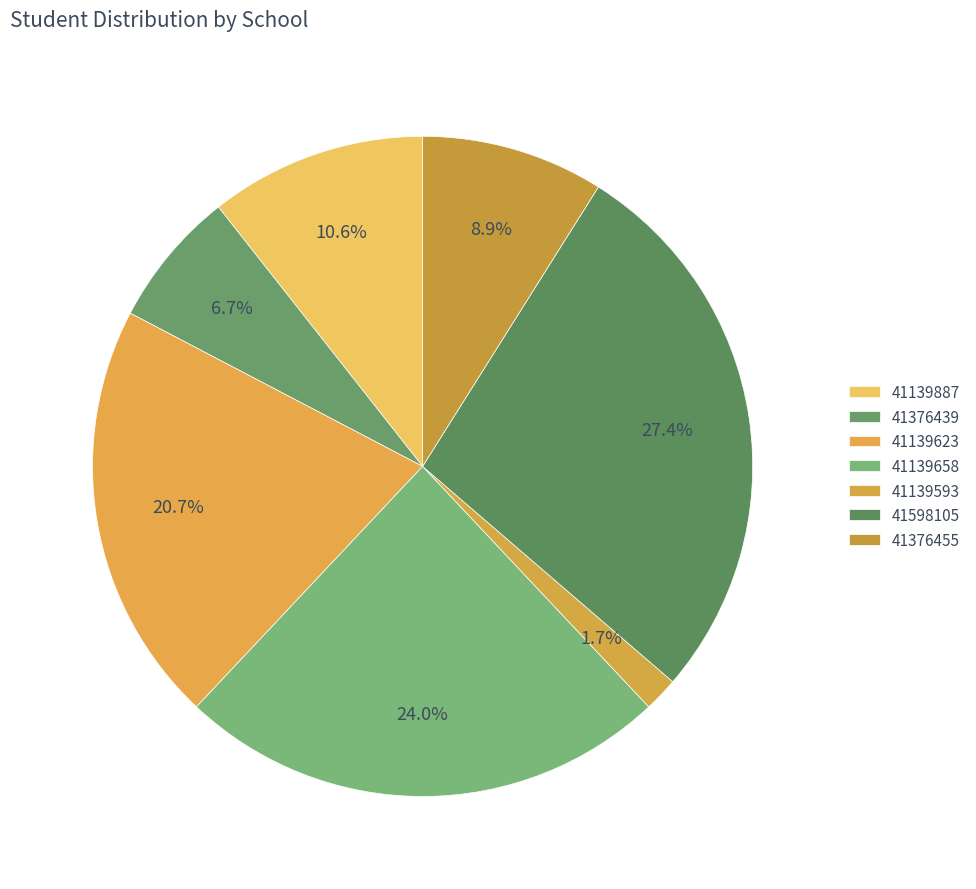

Between 41139593 and 41139658, which is larger?

41139658